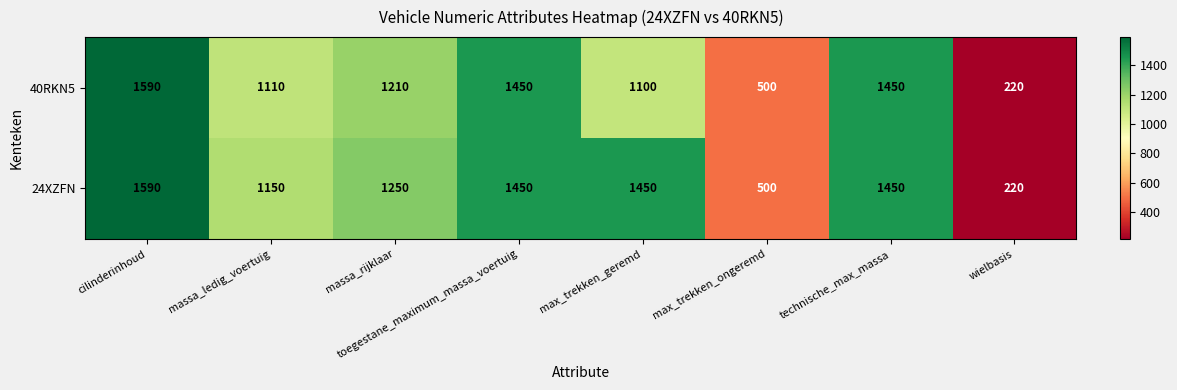

Which series changed the most between massa_ledig_voertuig and max_trekken_geremd?

24XZFN